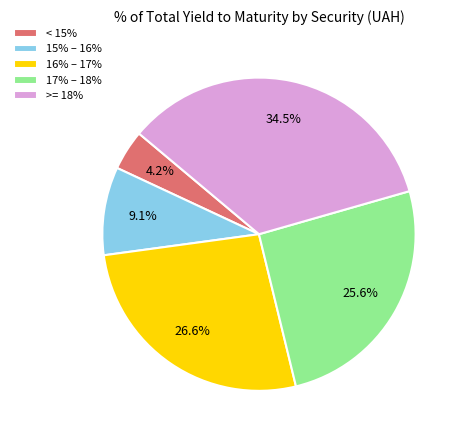

What percentage is NOT represented by >= 18%?

65.5%